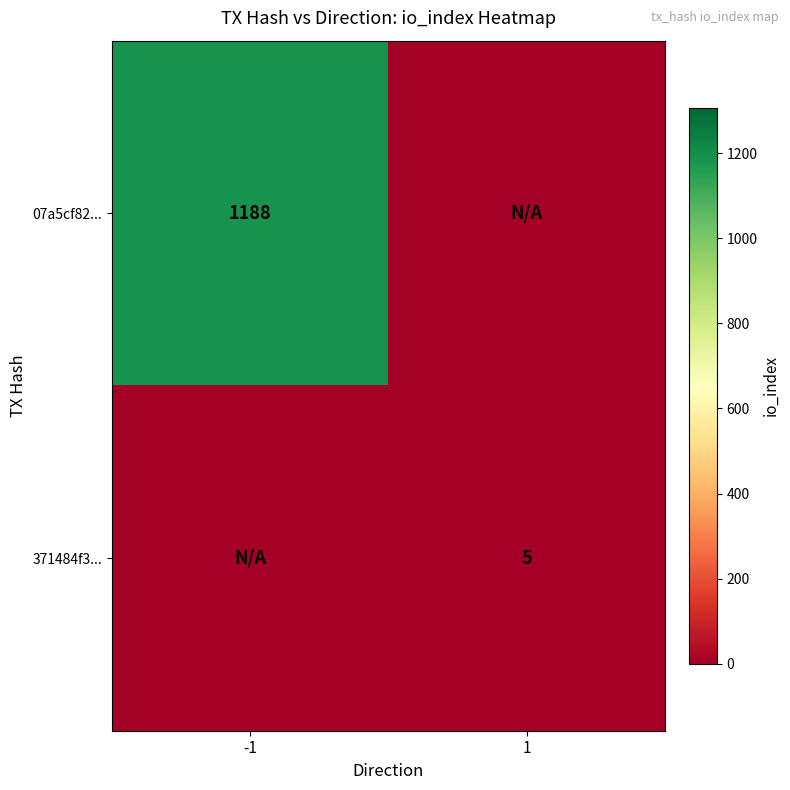

The 07a5cf82... series shows 1188 at -1. True or false?

True